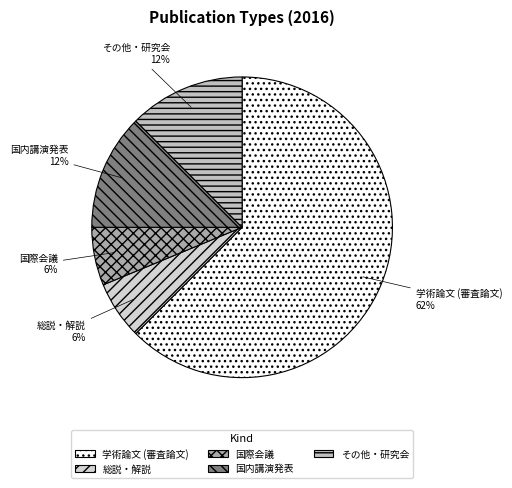

Between 国際会議 and 国内講演発表, which is larger?

国内講演発表